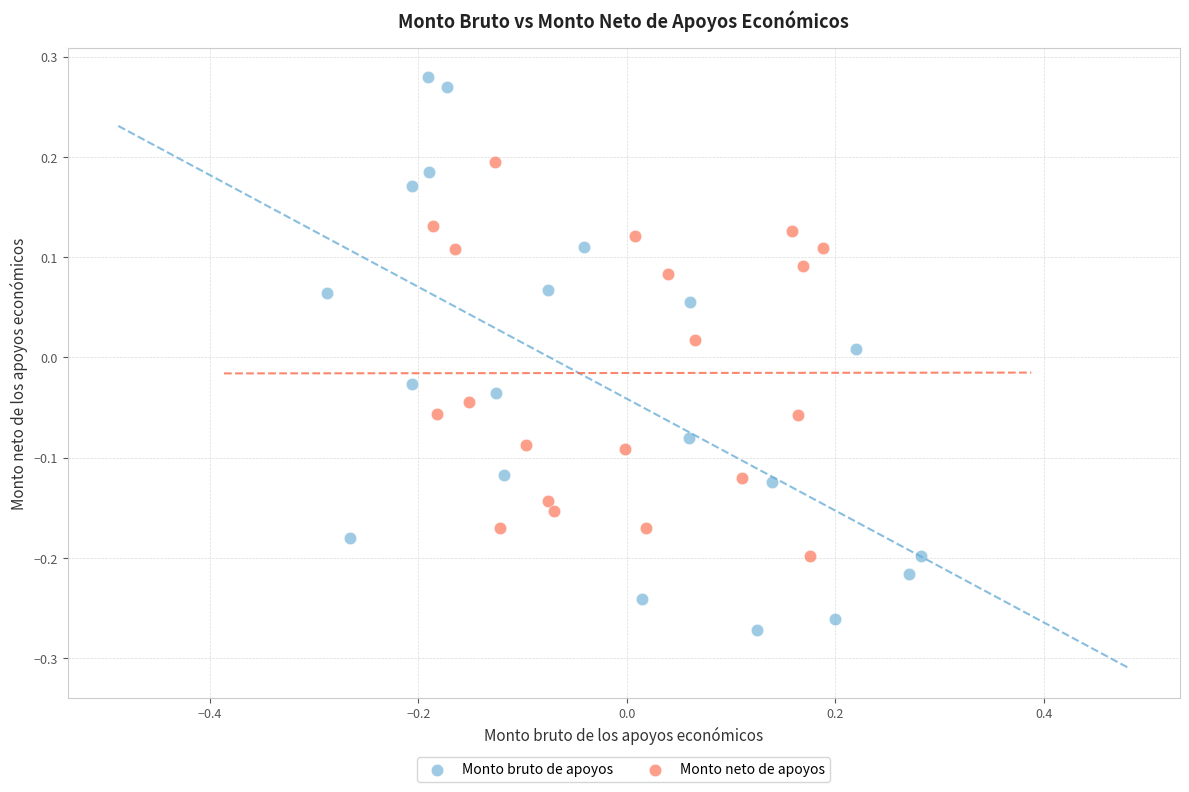

Which series has the largest Y range (max minus min)?

Monto bruto de apoyos